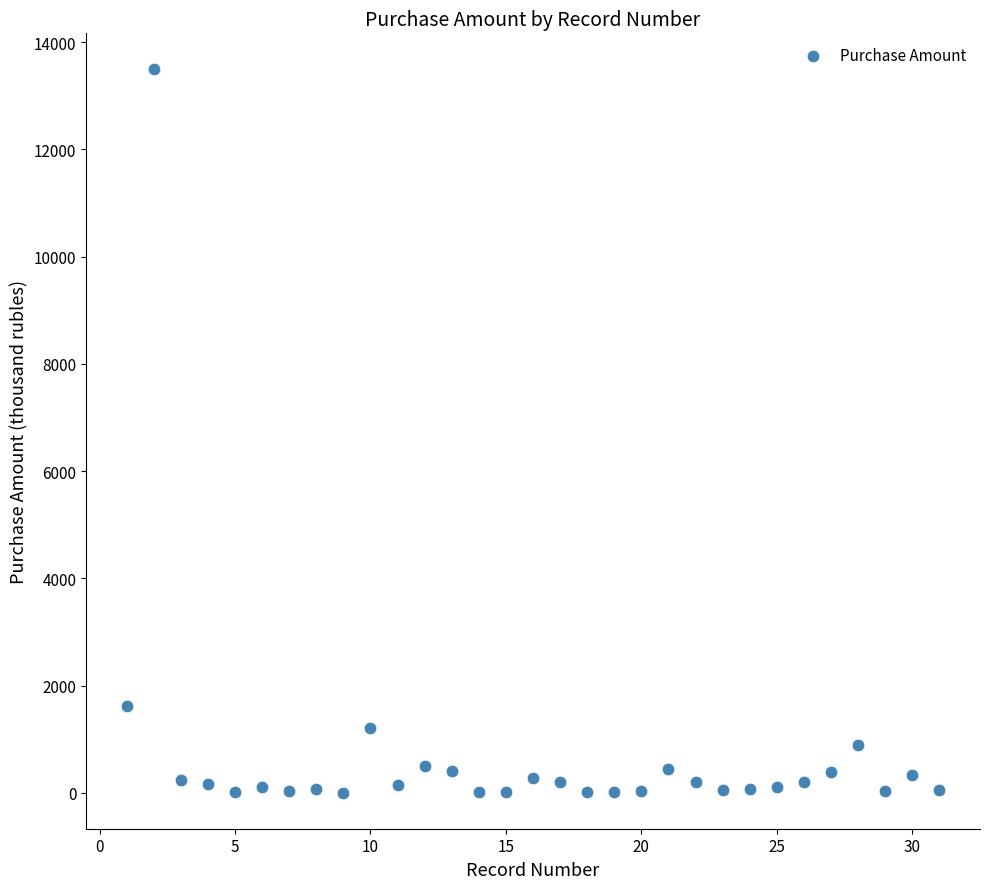

What is the range of Y values (max minus min)?

13484.0